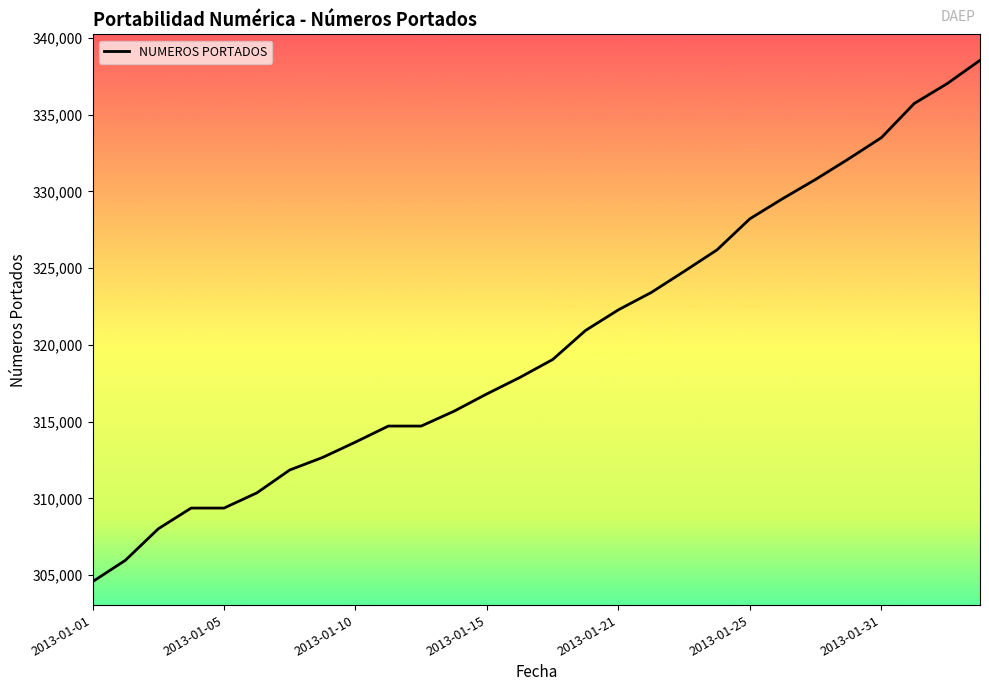

What is the difference between the maximum and minimum values?

33967